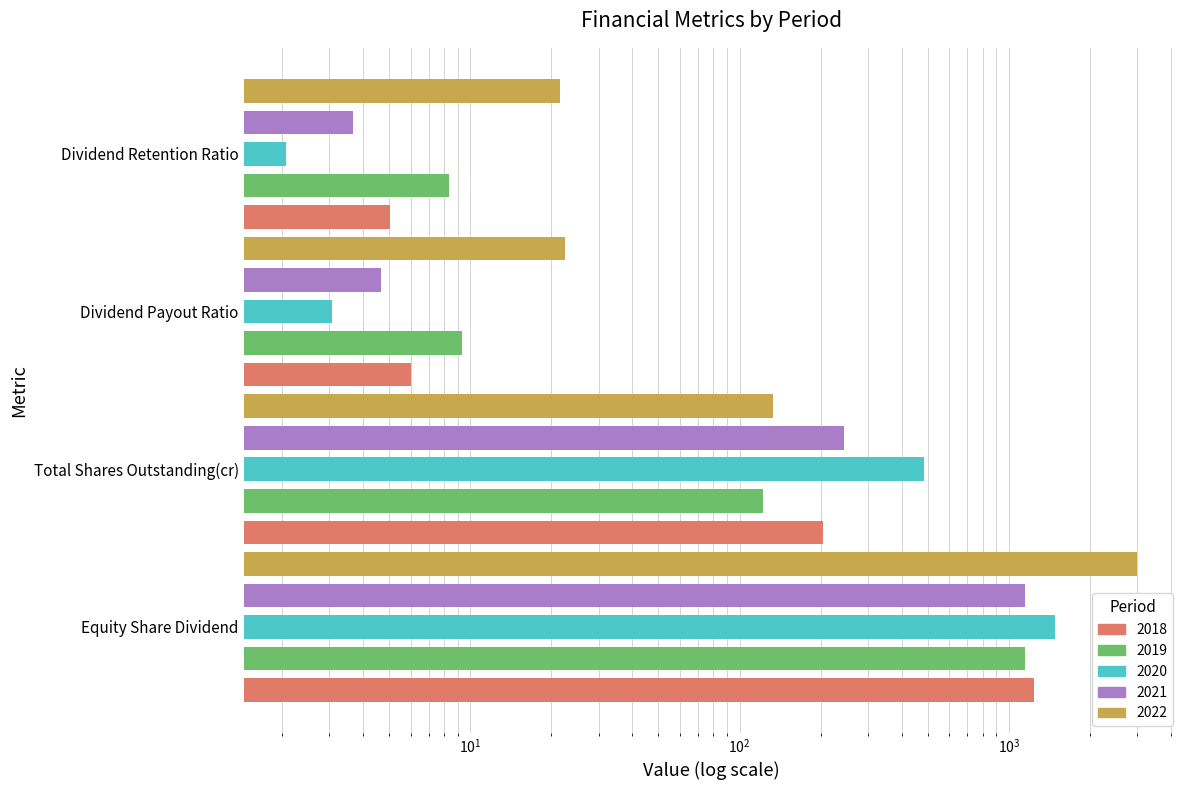

True or false: 2021 has a value of 5.6 at Dividend Retention Ratio.

False